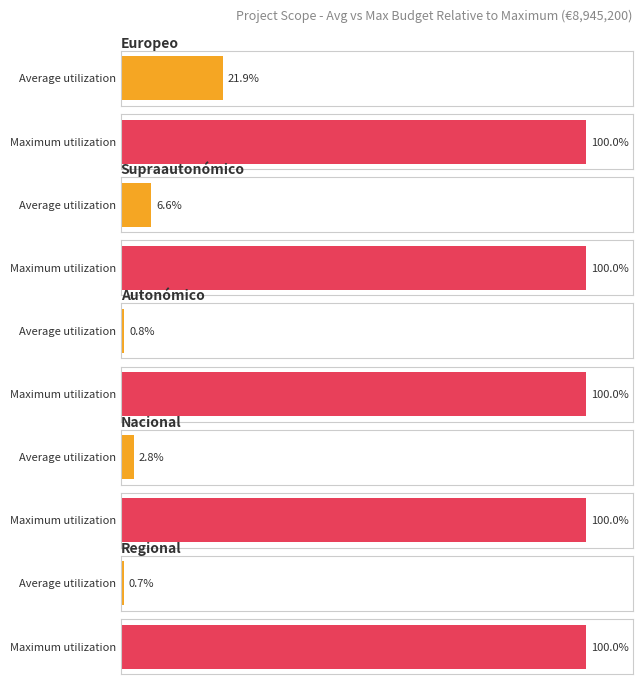

Rank the categories by value from highest to lowest.

Europeo, Supraautonómico, Nacional, Autonómico, Regional